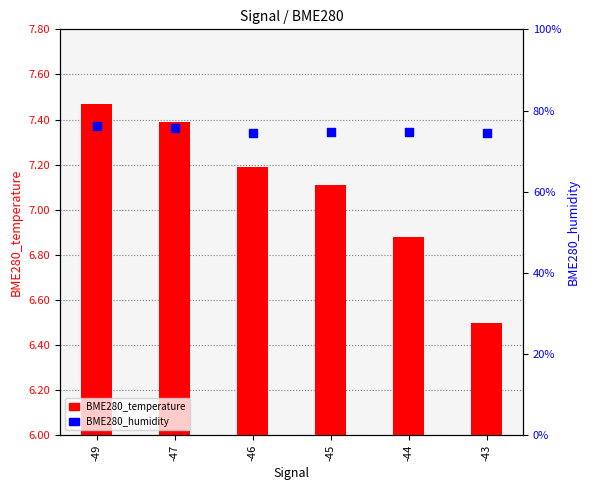

Which series reaches the maximum Y coordinate?

BME280_humidity